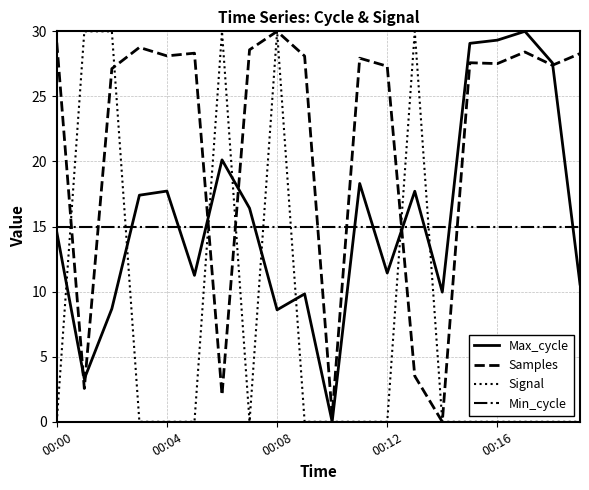

True or false: Max_cycle and Min_cycle cross at least once.

True